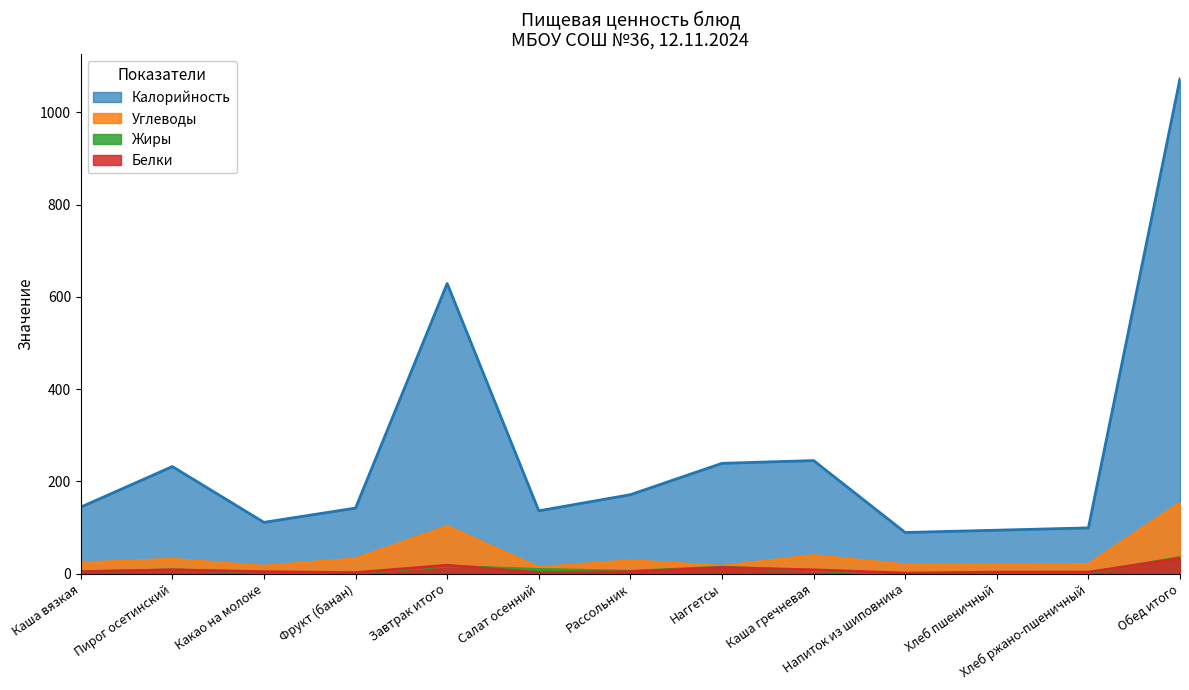

Which category has the lowest value in the Углеводы series?

Салат осенний